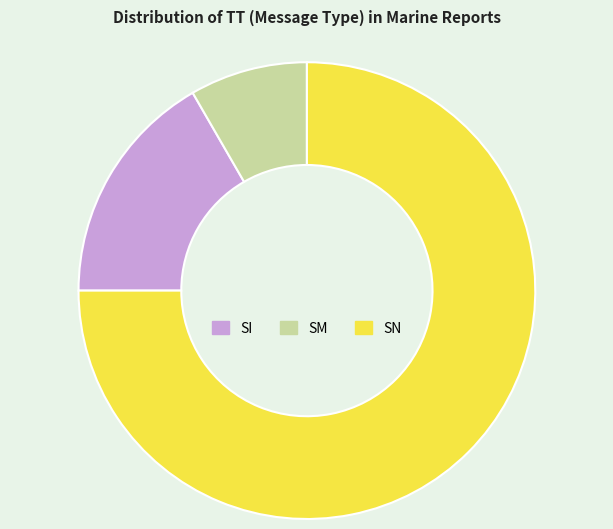

Which slice is the smallest?

SM